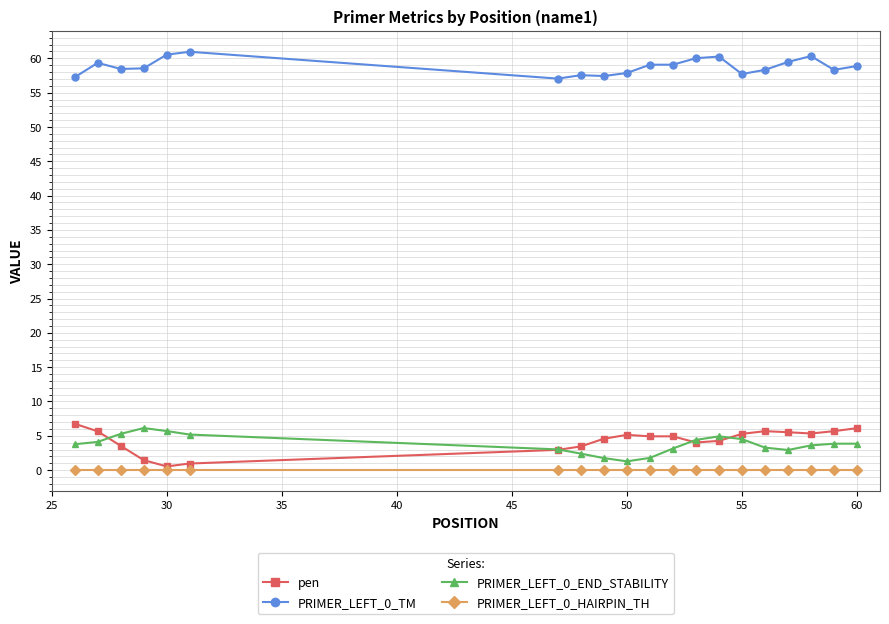

True or false: PRIMER_LEFT_0_TM and PRIMER_LEFT_0_END_STABILITY cross at least once.

False